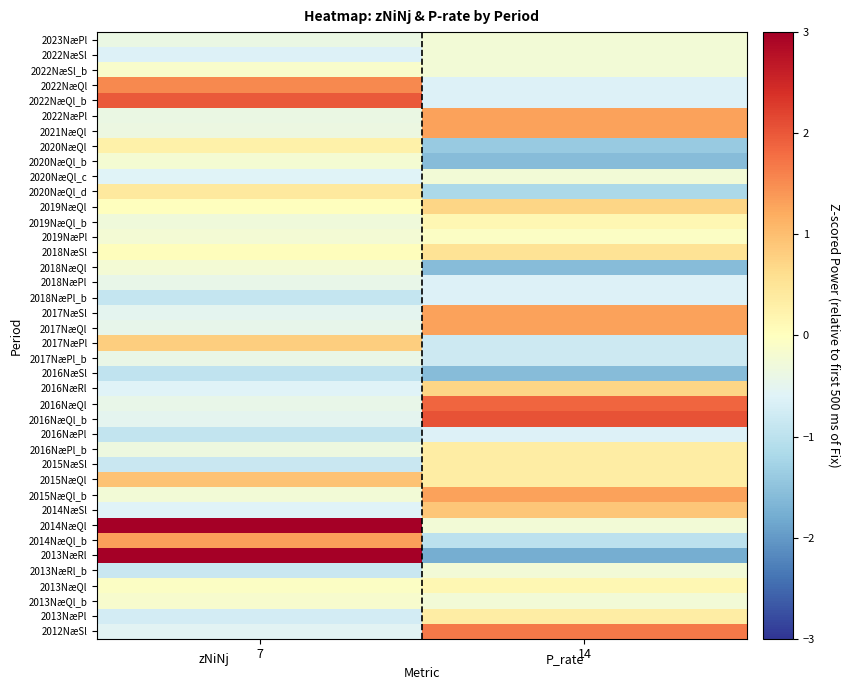

Which category has the lowest value across all series?

14